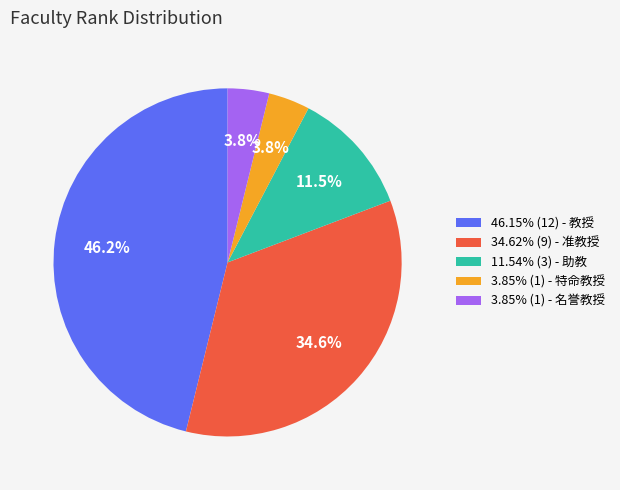

What is the ratio of the value at 3.85% (1) - 名誉教授 to the value at 11.54% (3) - 助教?

0.3